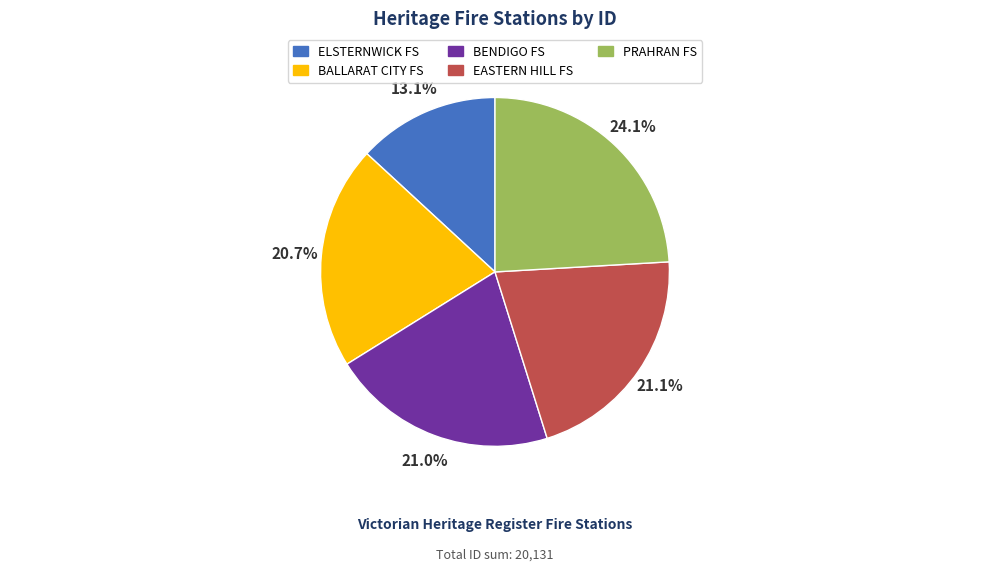

How many segments does this pie chart have?

5